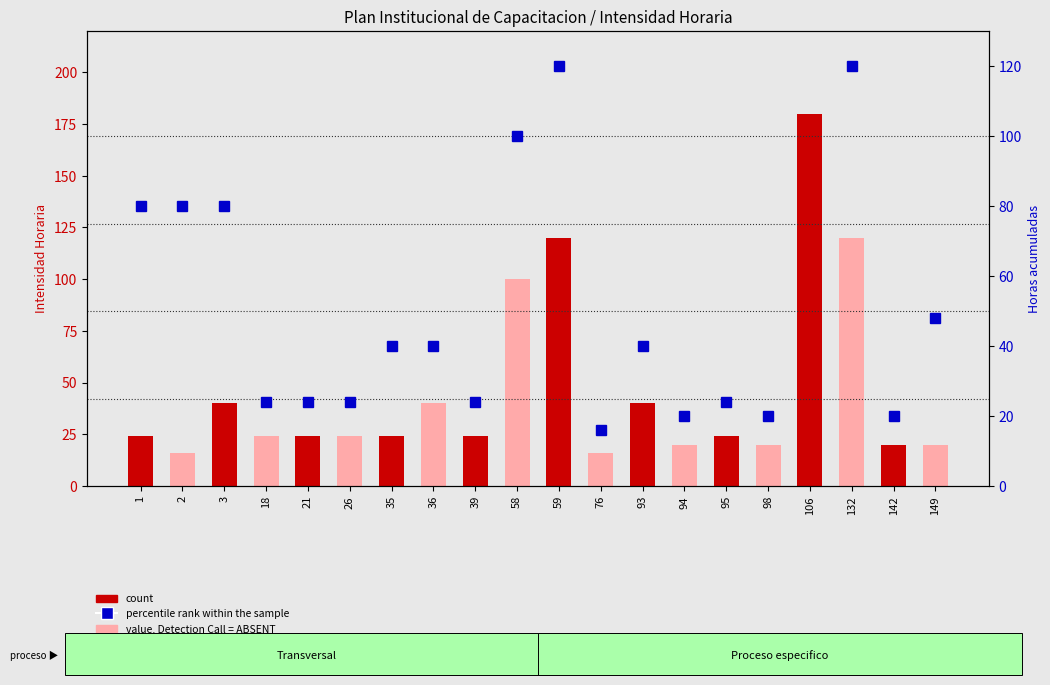

What is the value of the count bar at the 14th from the left?

20